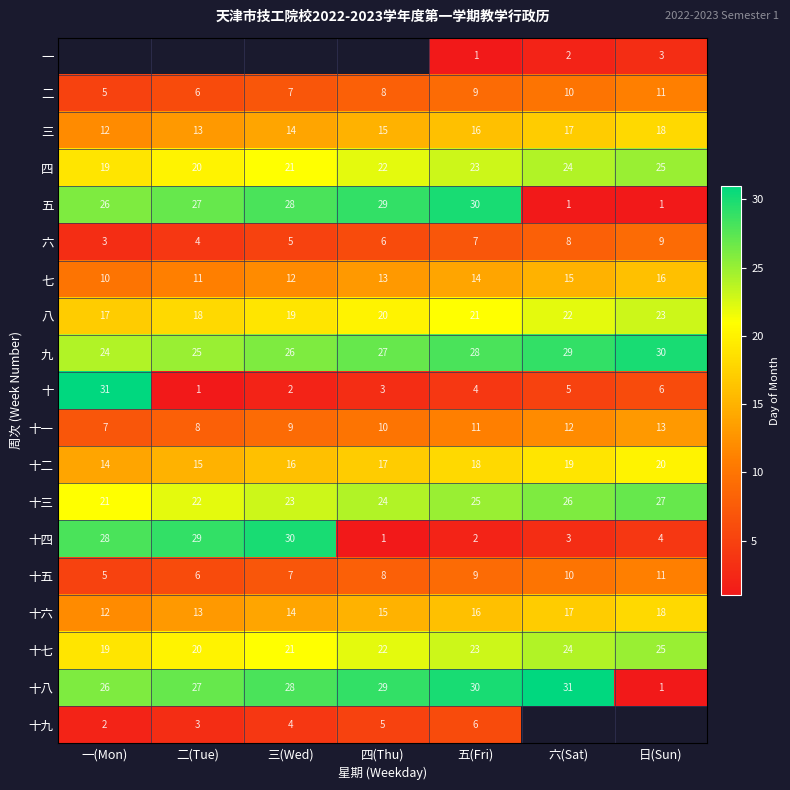

Between 三(Wed) and 六(Sat), which is larger?

六(Sat)